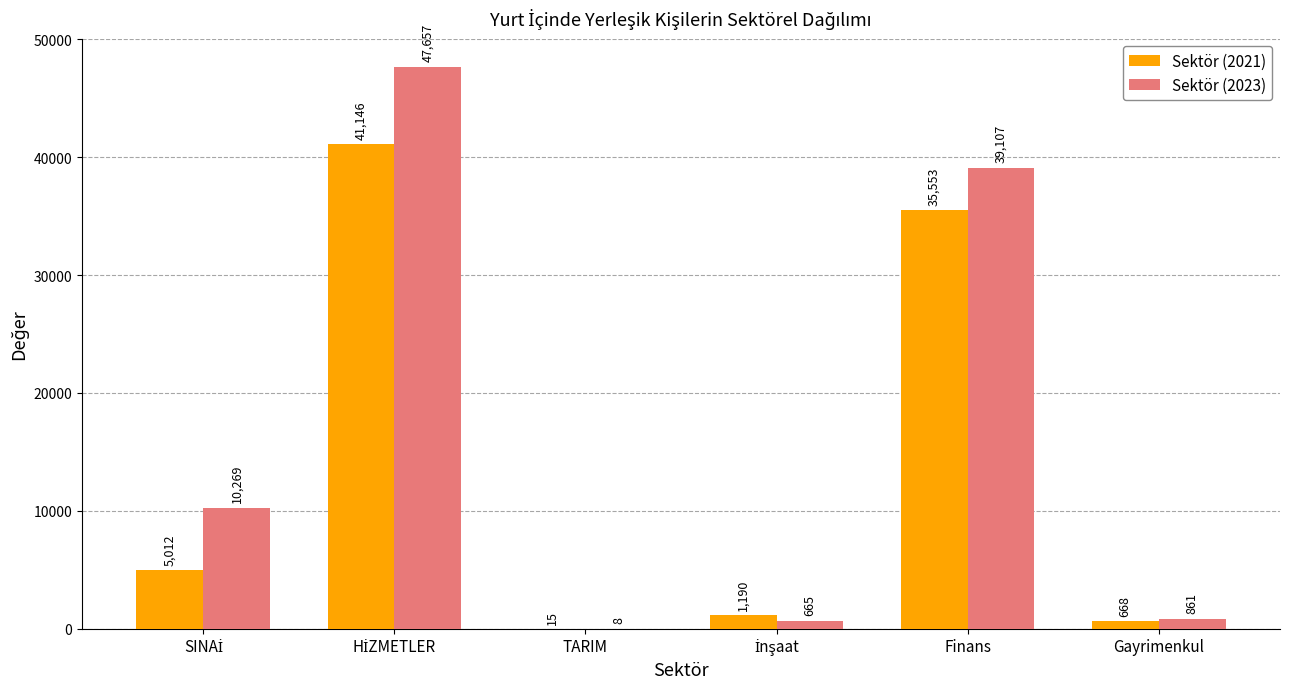

What is the maximum value for Sektör (2021)?

41146